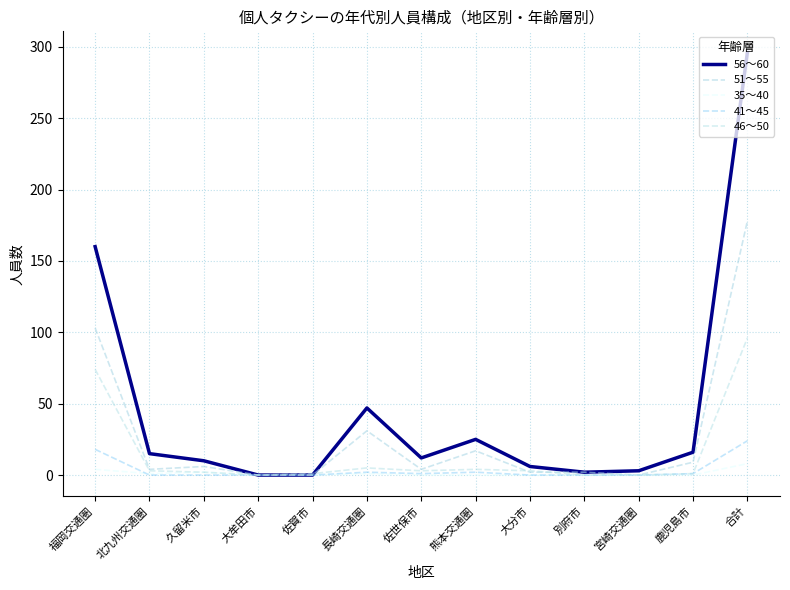

How many lines are shown in the chart?

5